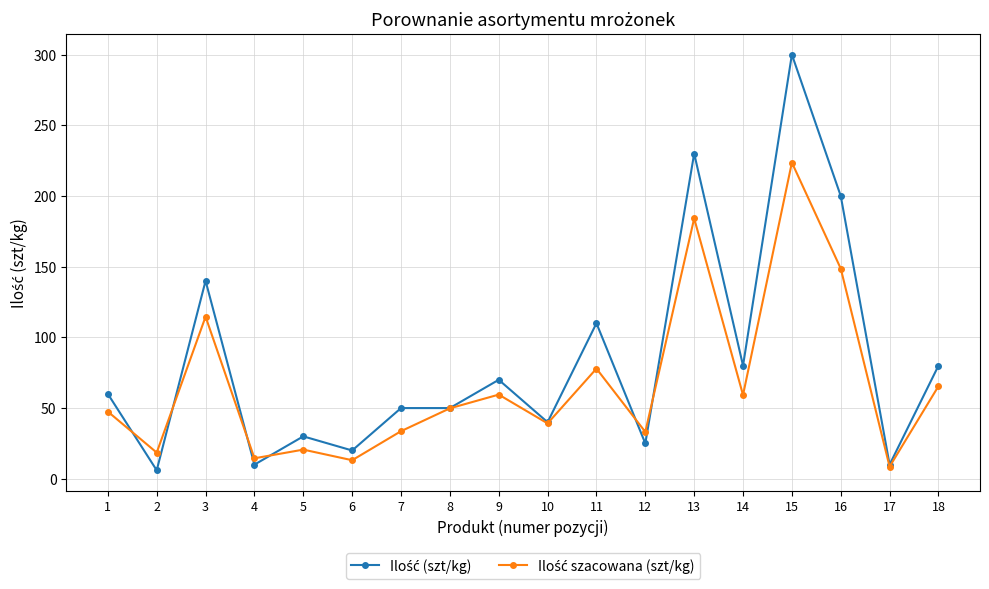

What is the difference between the highest and lowest values at 9?

10.5